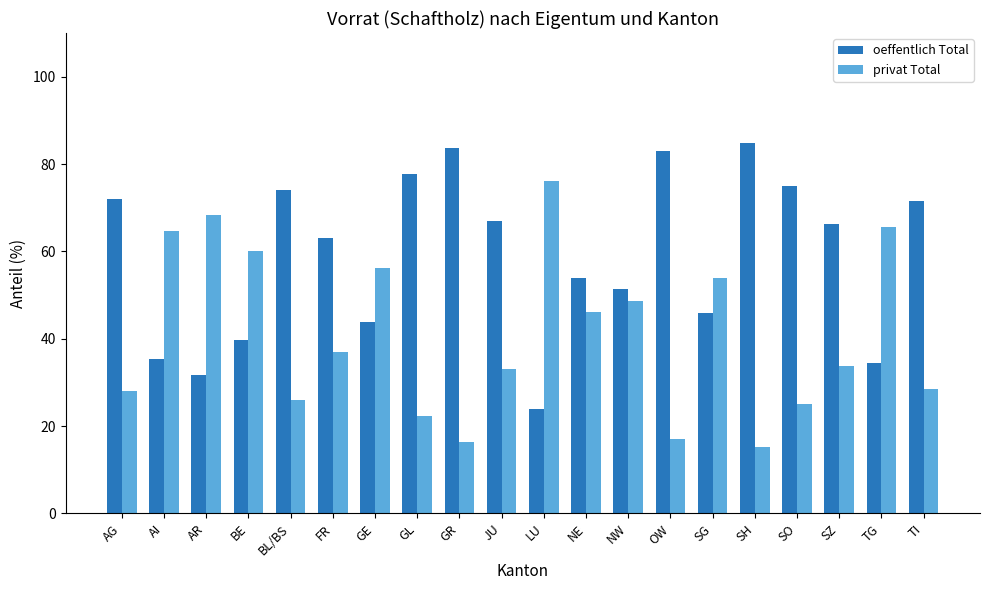

What is the average value of the oeffentlich Total series?

58.9